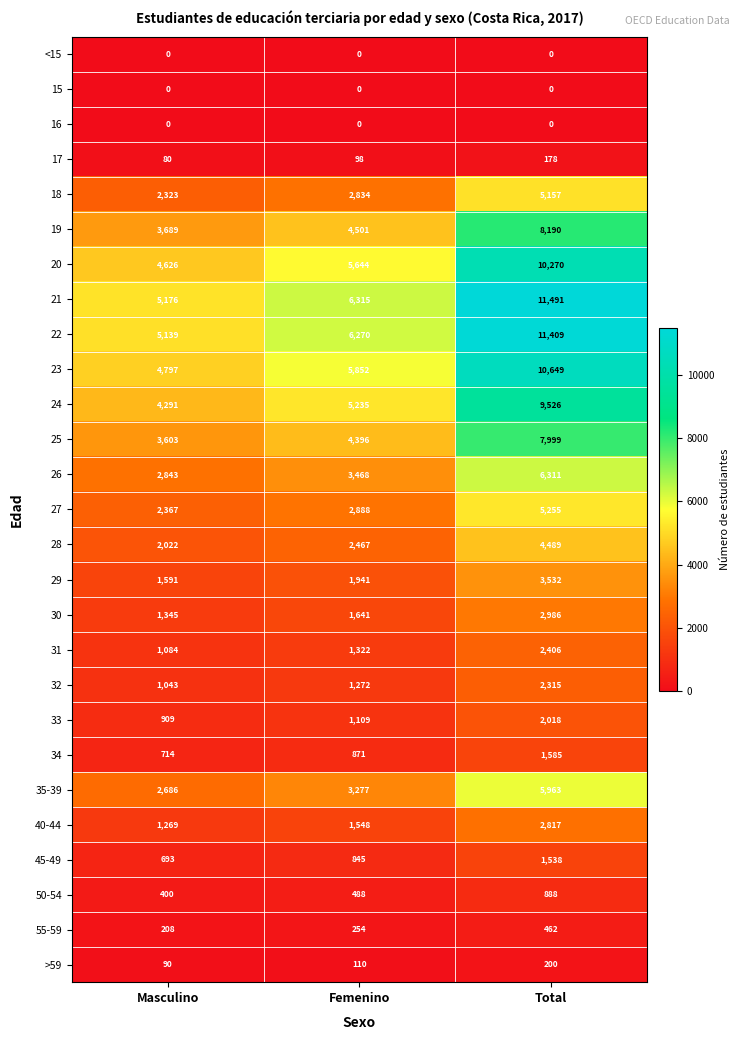

Which series has the widest spread of values?

21